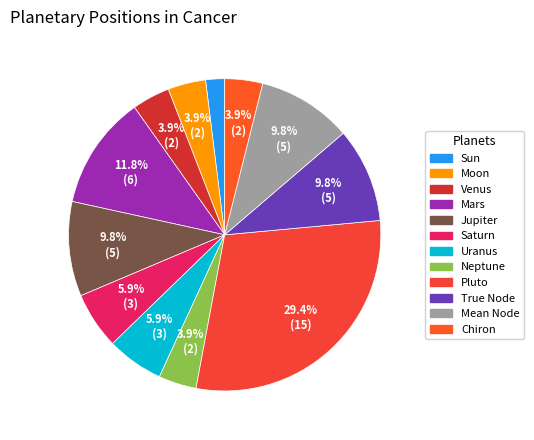

Count the number of slices in the pie.

12